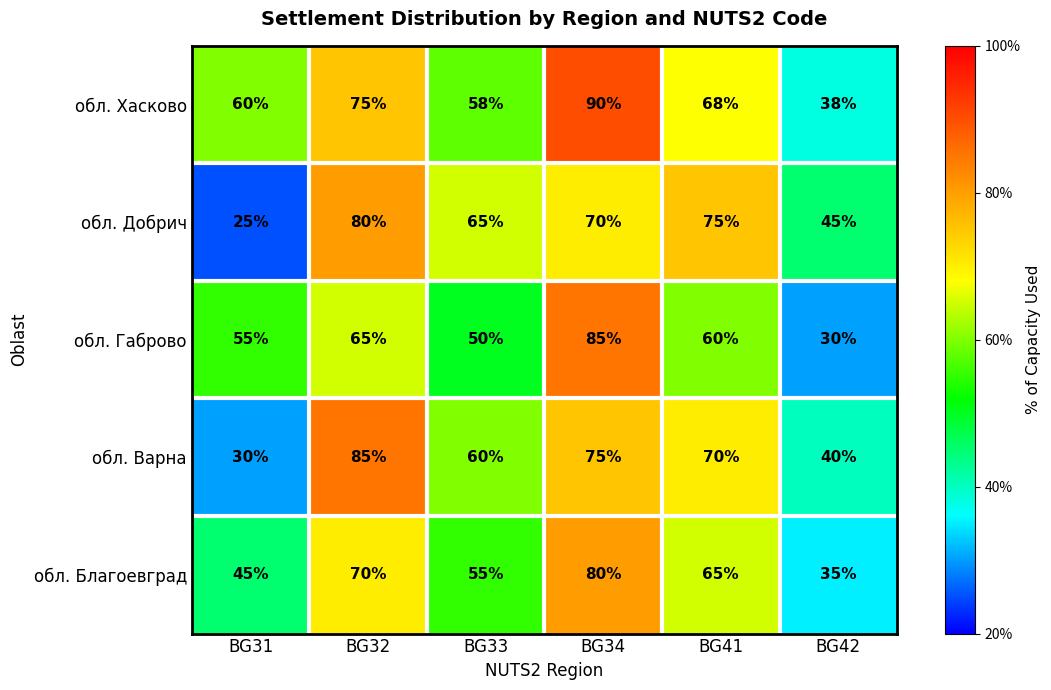

Reading right to left, what are all the values shown in this chart?

обл. Хасково: 38	68	90	58	75	60
обл. Добрич: 45	75	70	65	80	25
обл. Габрово: 30	60	85	50	65	55
обл. Варна: 40	70	75	60	85	30
обл. Благоевград: 35	65	80	55	70	45